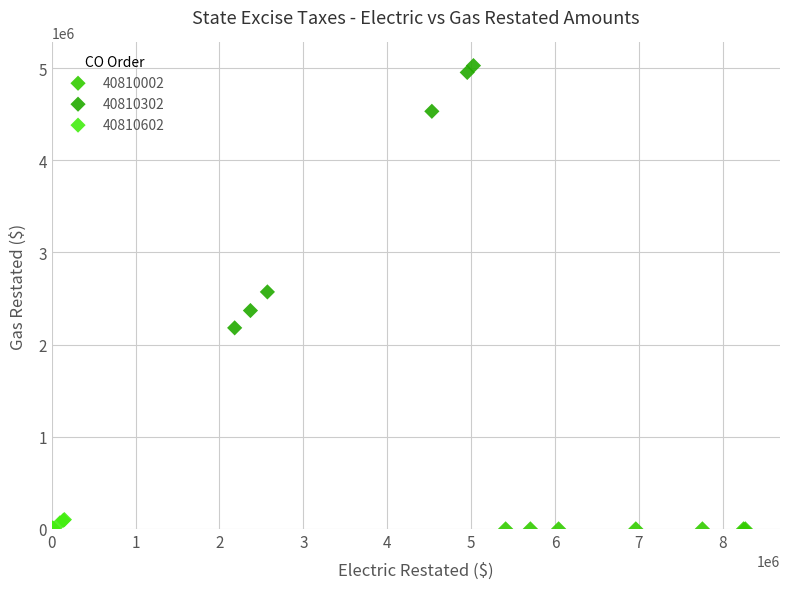

Which series reaches the maximum Y coordinate?

40810302